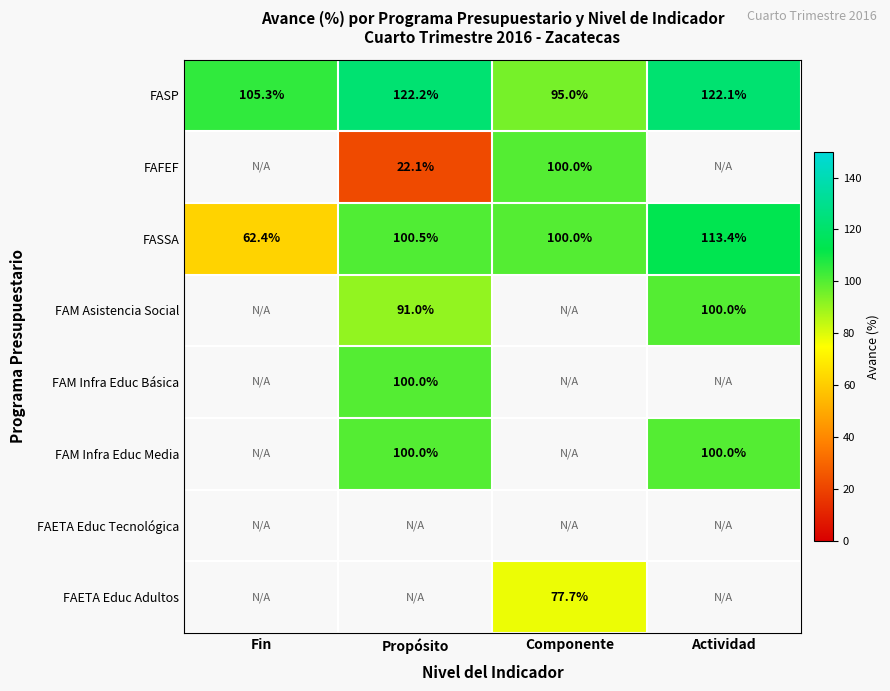

What is the difference between the highest and lowest values at Propósito?

100.1